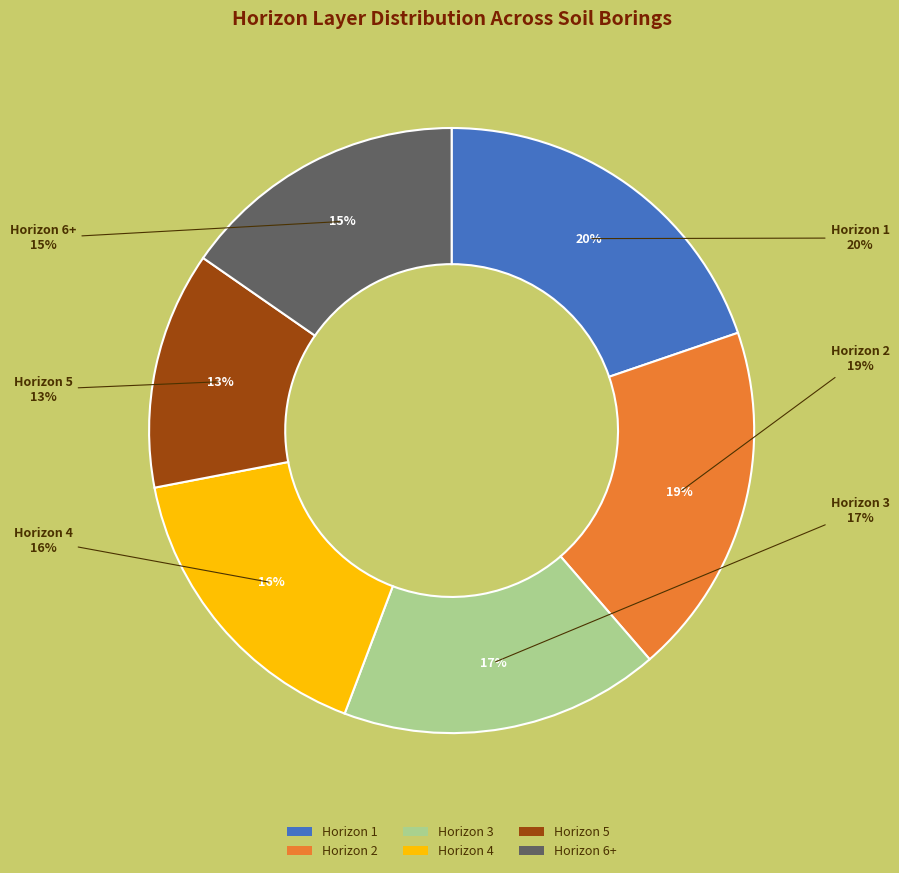

How many segments does this pie chart have?

6